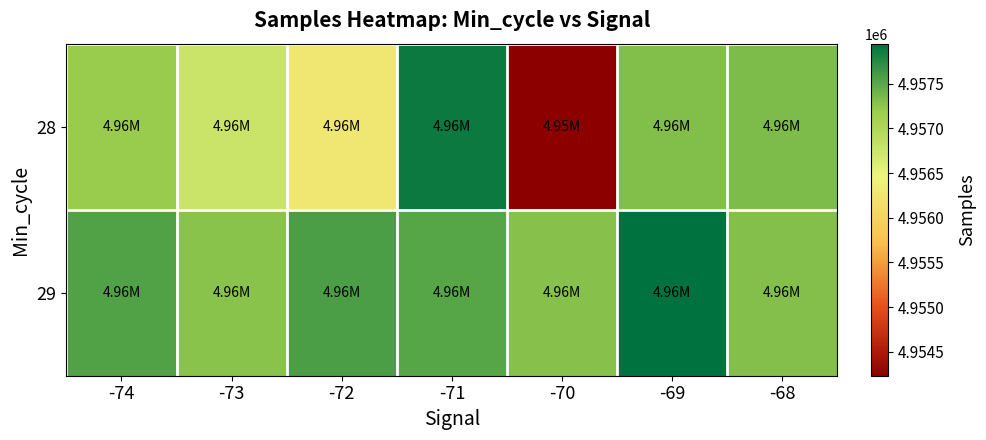

Rank the series by their maximum value, from lowest to highest.

28, 29